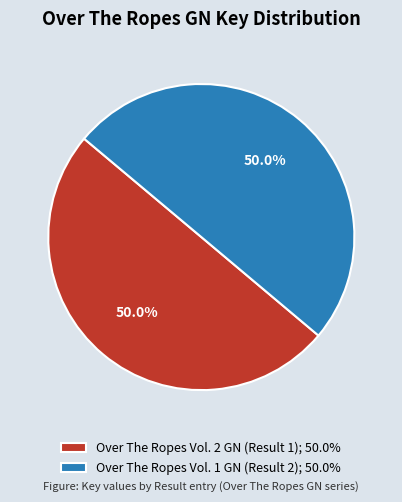

Approximately how many times larger is the value at Over The Ropes Vol. 2 GN (Result 1); 50.0% compared to Over The Ropes Vol. 1 GN (Result 2); 50.0%?

1.0